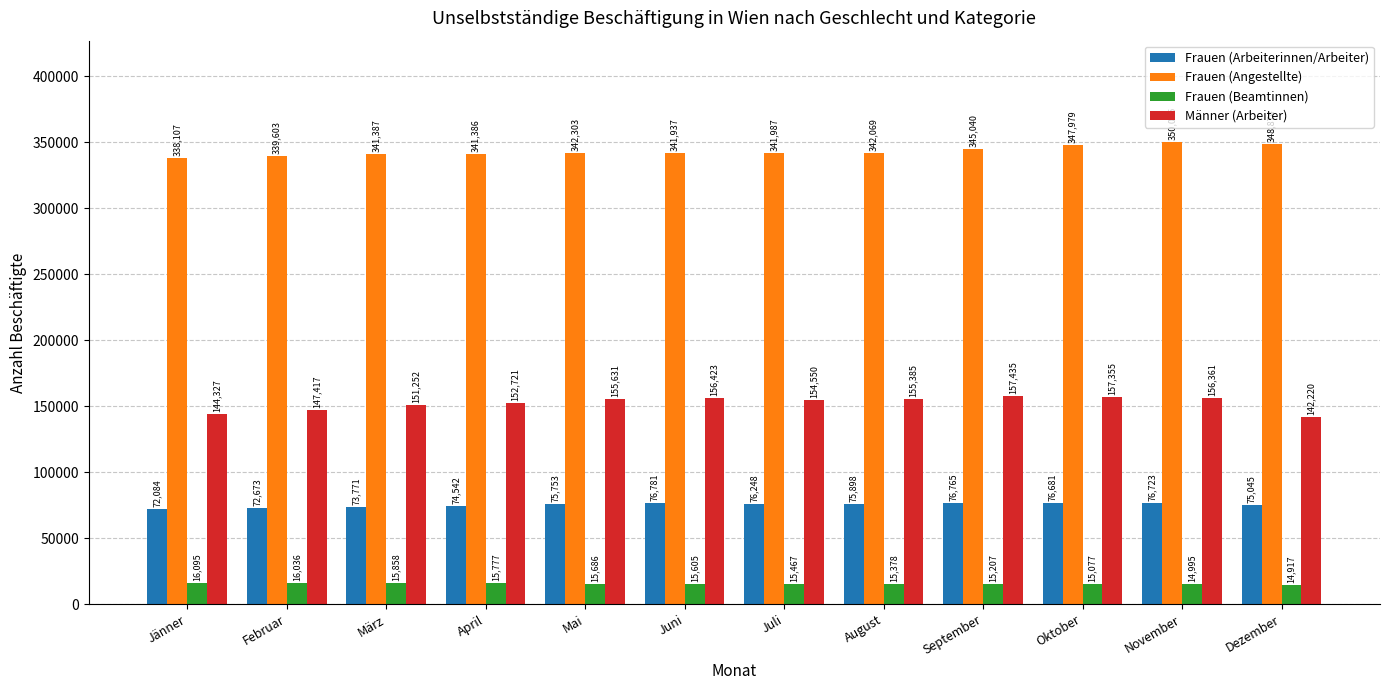

At which label does Männer (Arbeiter) reach its minimum?

Dezember